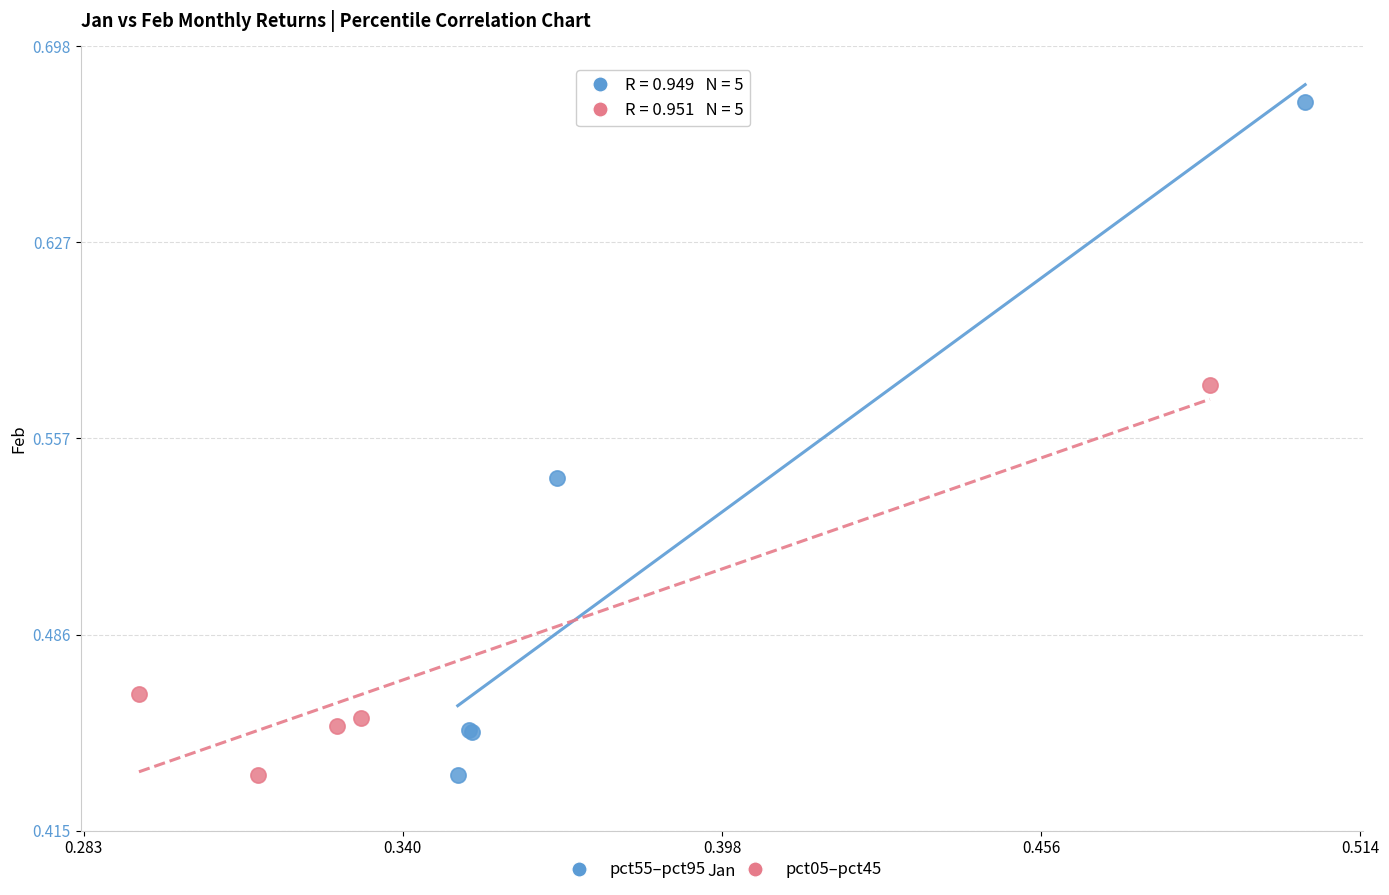

Which series reaches the maximum Y coordinate?

pct55–pct95